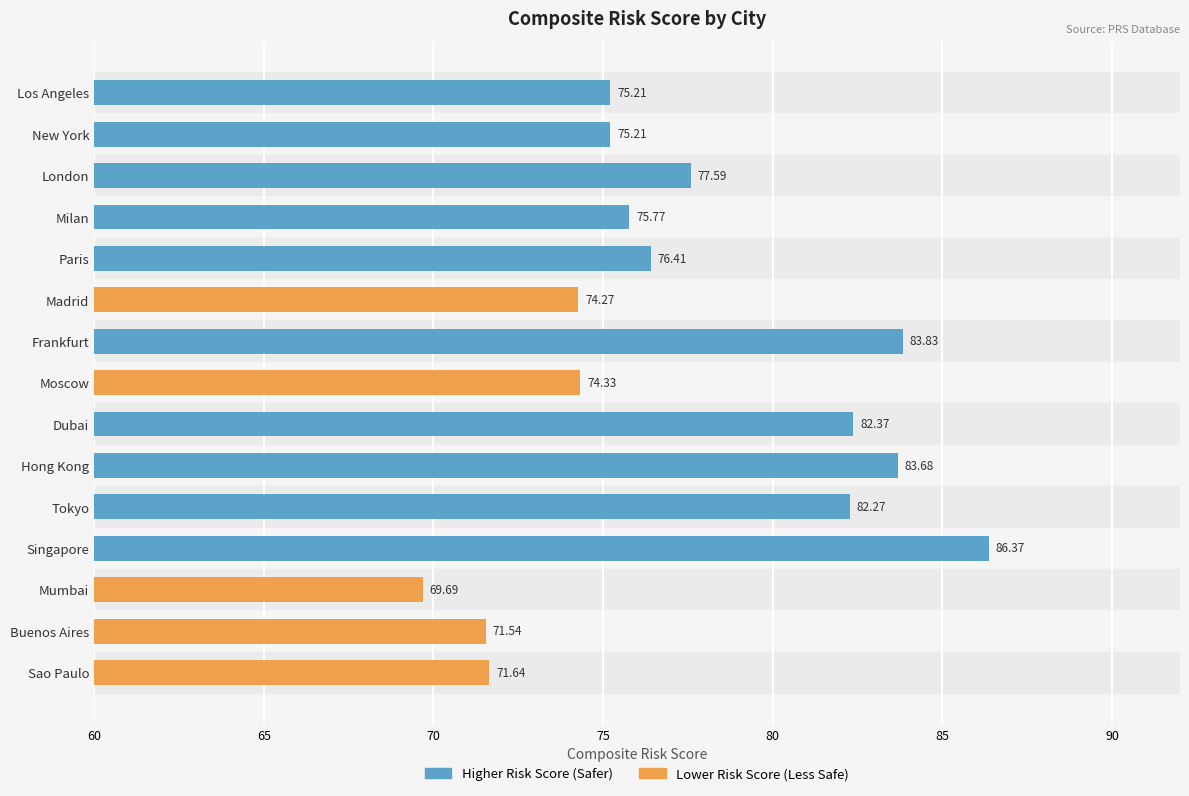

What is the difference between the maximum and minimum values?

16.7